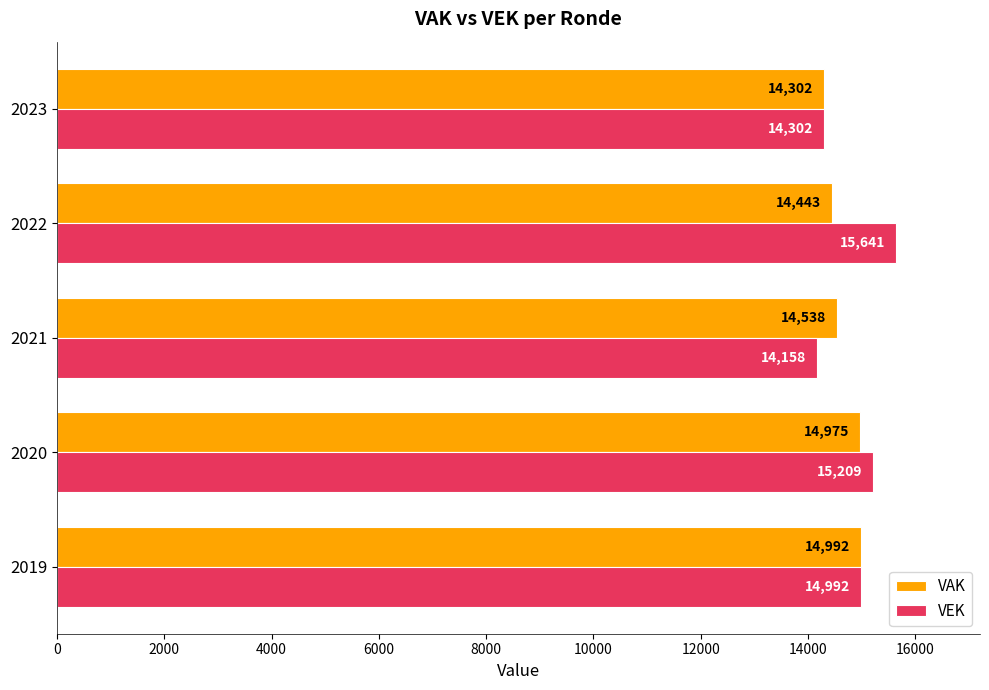

Between 2020 and 2021, which series saw the biggest shift?

VEK